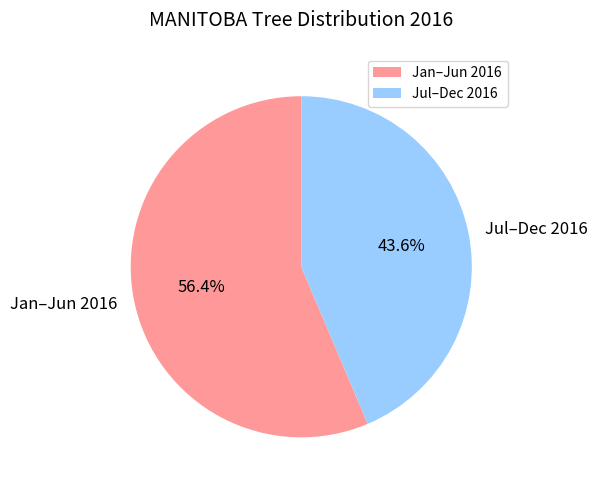

Between Jan–Jun 2016 and Jul–Dec 2016, which is larger?

Jan–Jun 2016